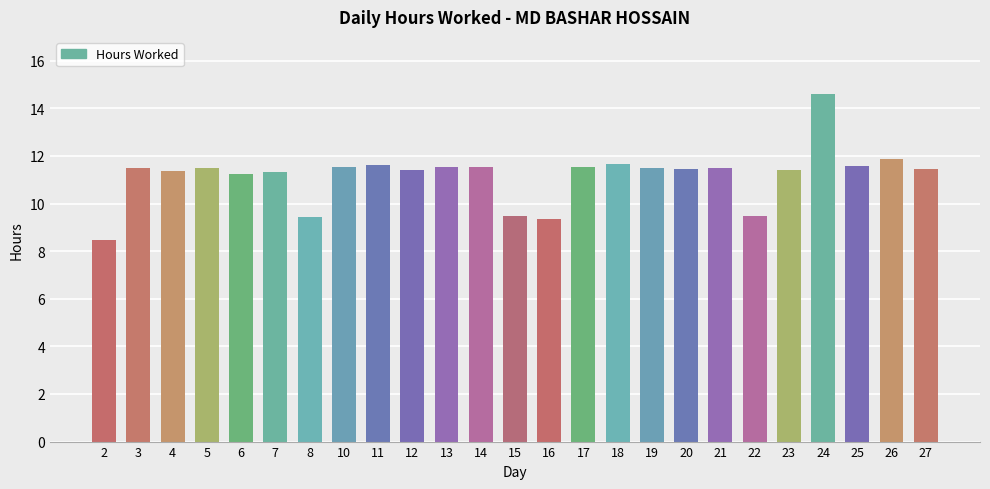

List the labels in order of value, smallest first.

2, 16, 8, 15, 22, 6, 7, 4, 12, 23, 27, 20, 3, 19, 21, 5, 14, 13, 17, 10, 25, 11, 18, 26, 24